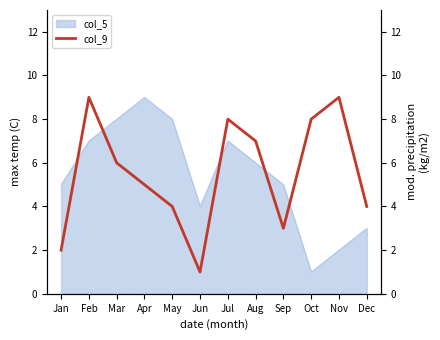

The value at Apr is 7. True or false?

False